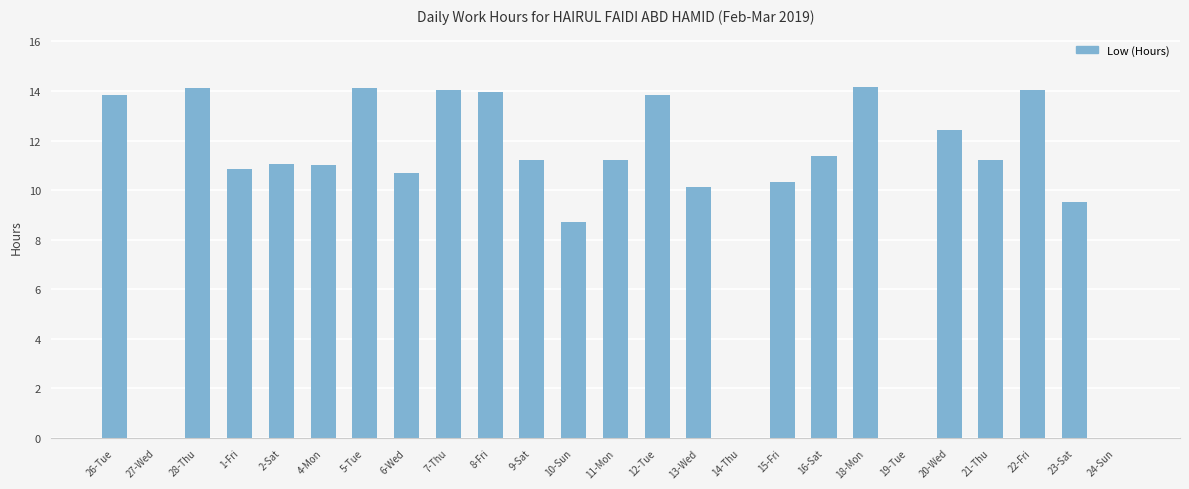

The chart shows a value of 2.7 at 1-Fri. True or false?

False